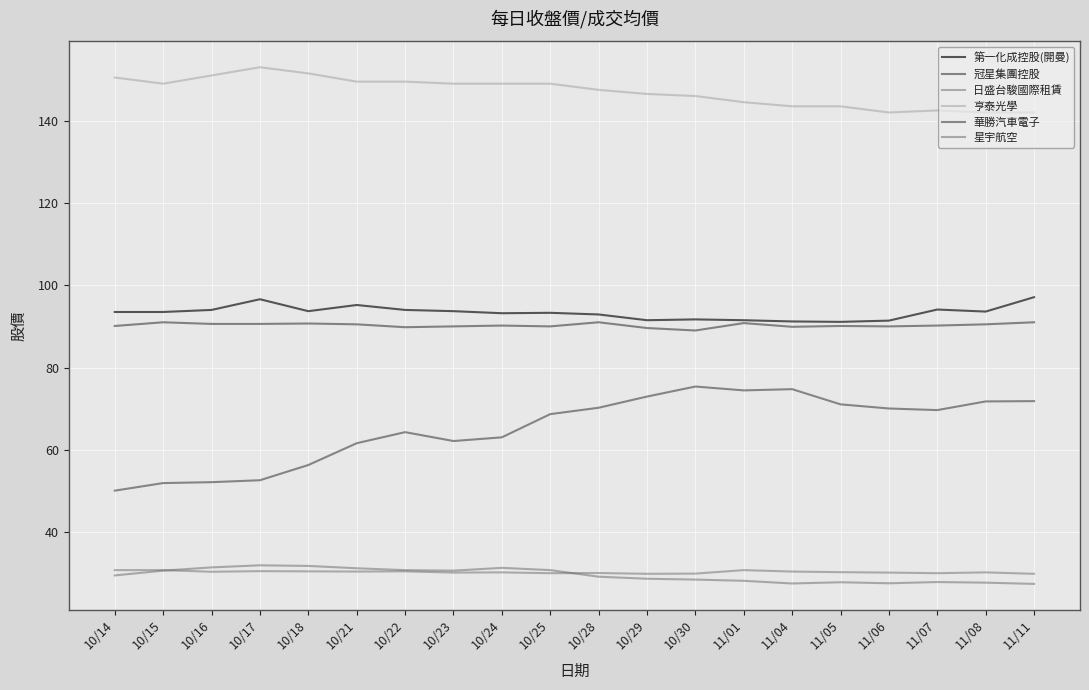

True or false: 華勝汽車電子 and 星宇航空 intersect in this chart.

False